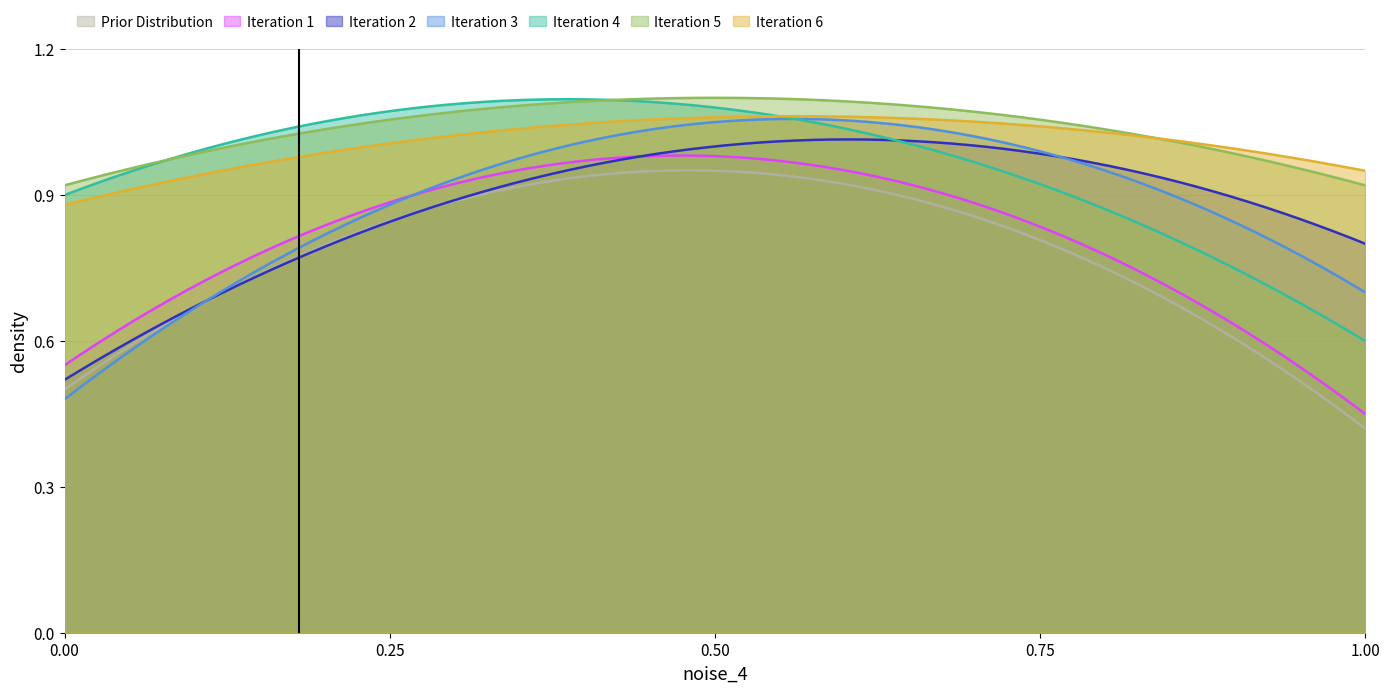

True or false: Iteration 1 and Iteration 4 cross at least once.

False